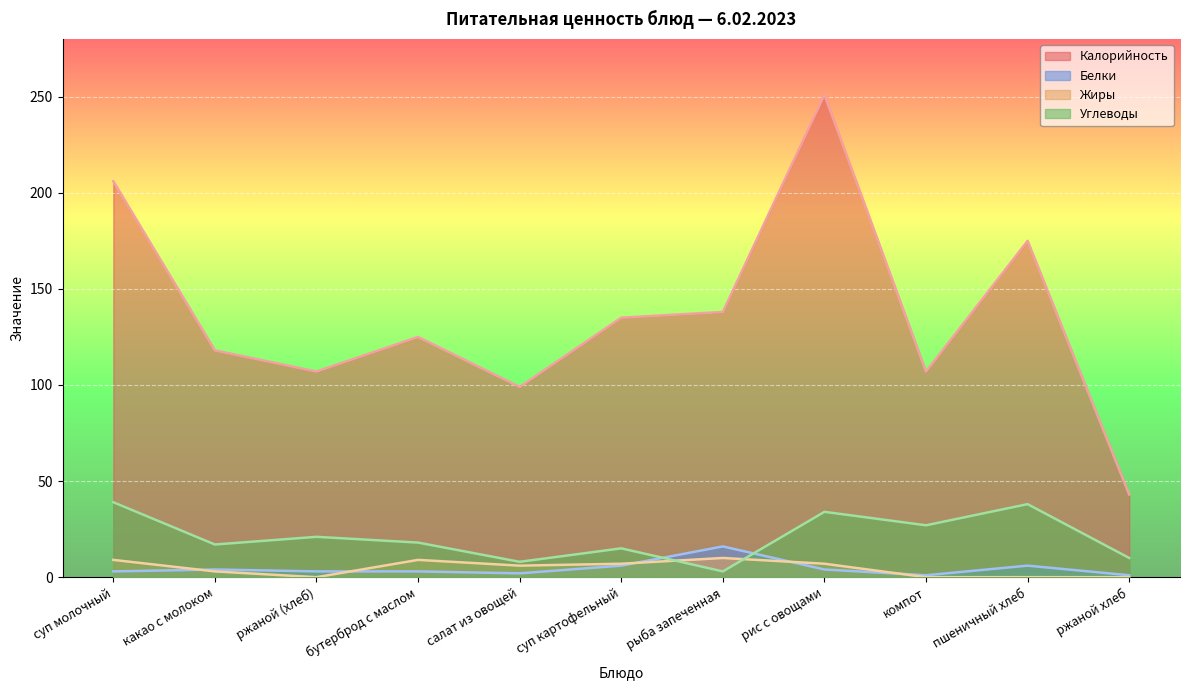

What is the spread (max minus min) of values at пшеничный хлеб?

175